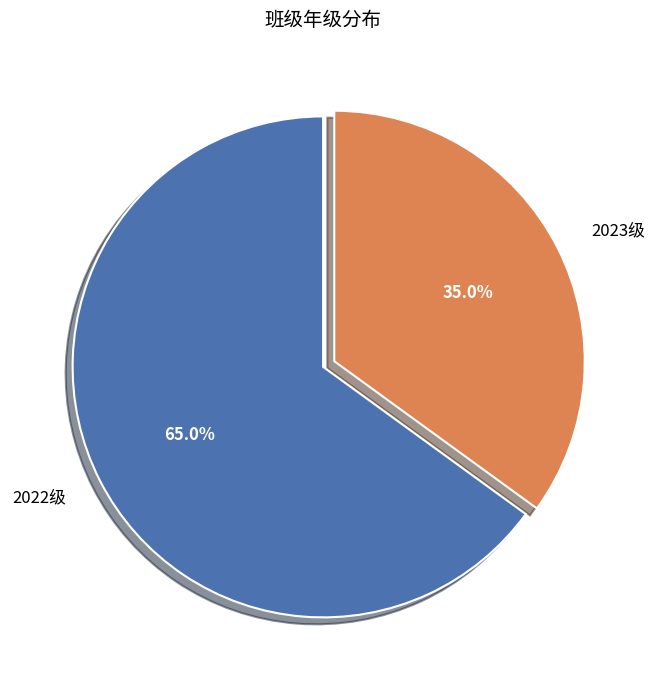

Does 2022级 represent more than half of the total?

Yes